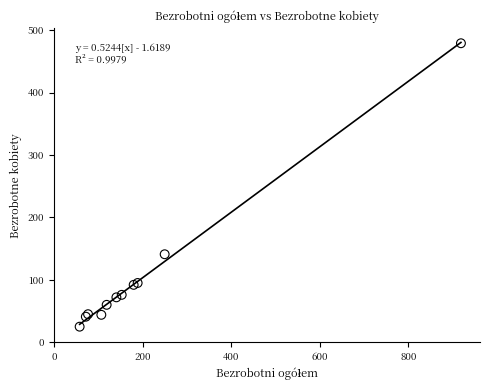

What Y value in the scatter plot is closest to 252?

141